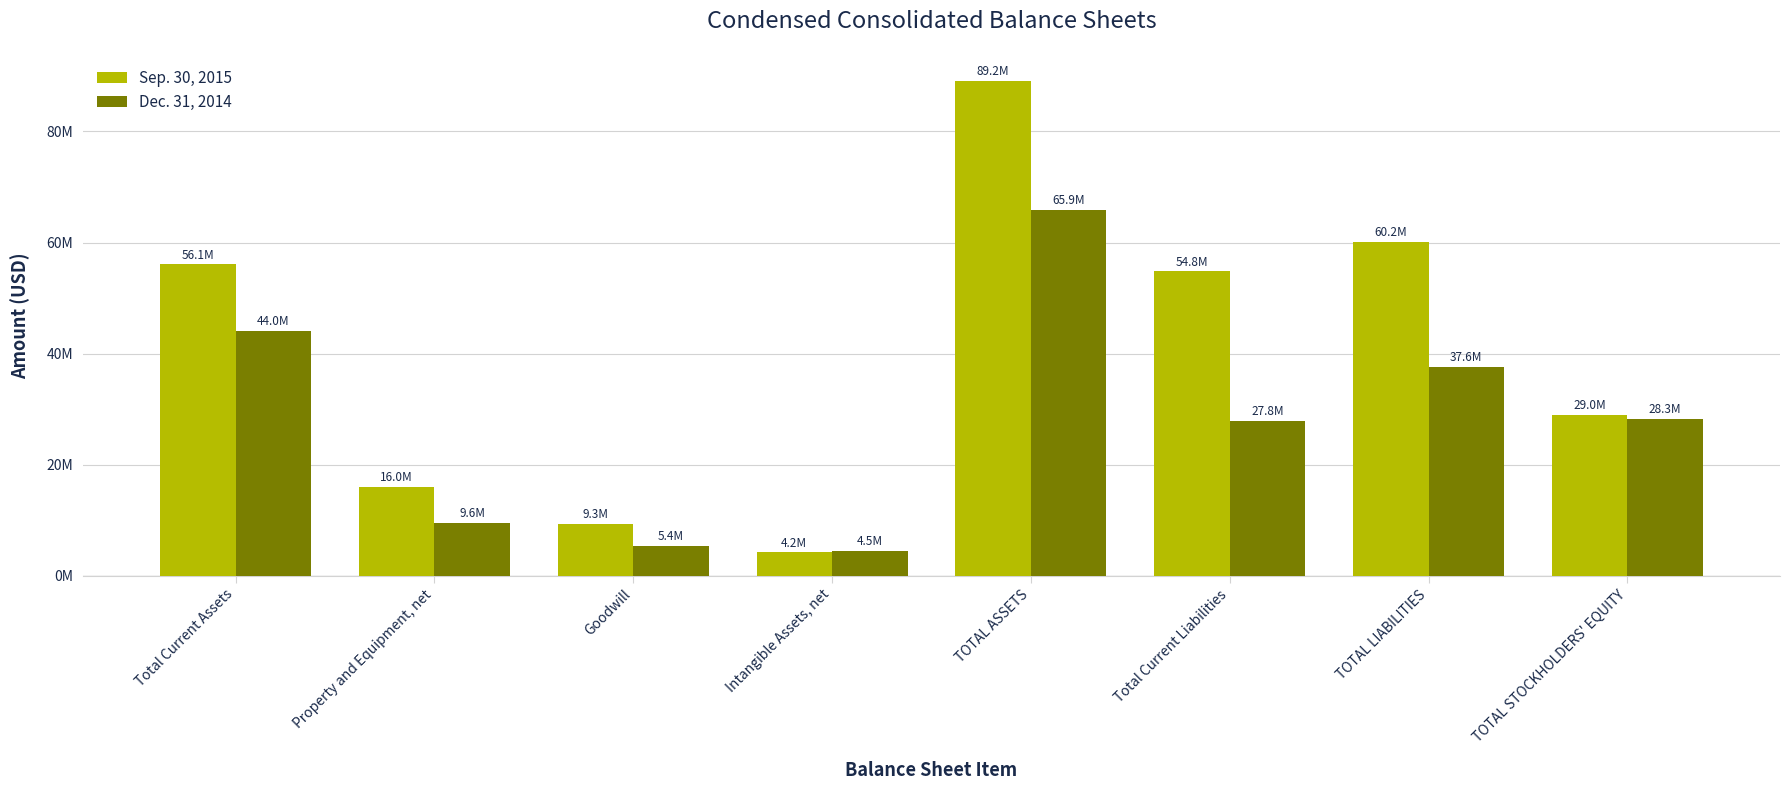

Are the bars horizontal?

No